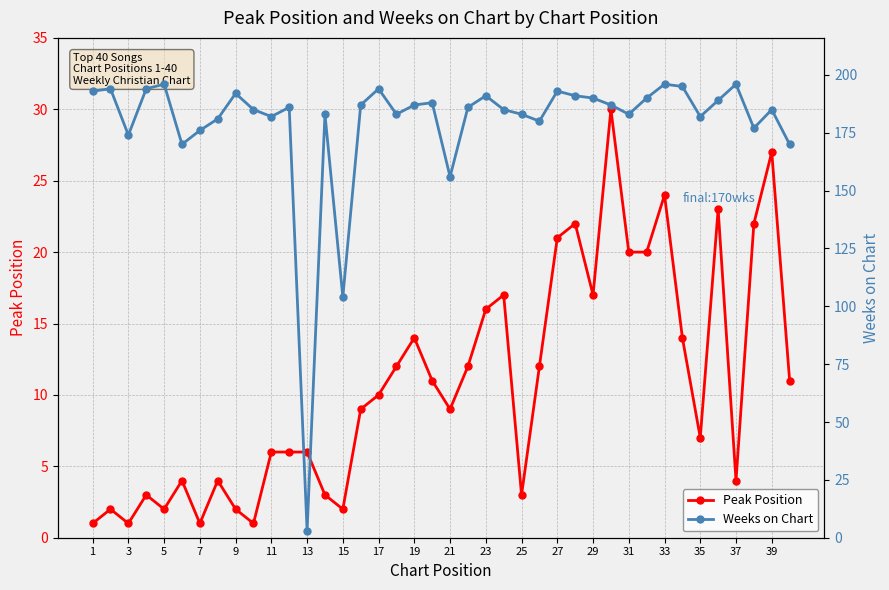

Which series has the largest range (max minus min)?

Weeks on Chart